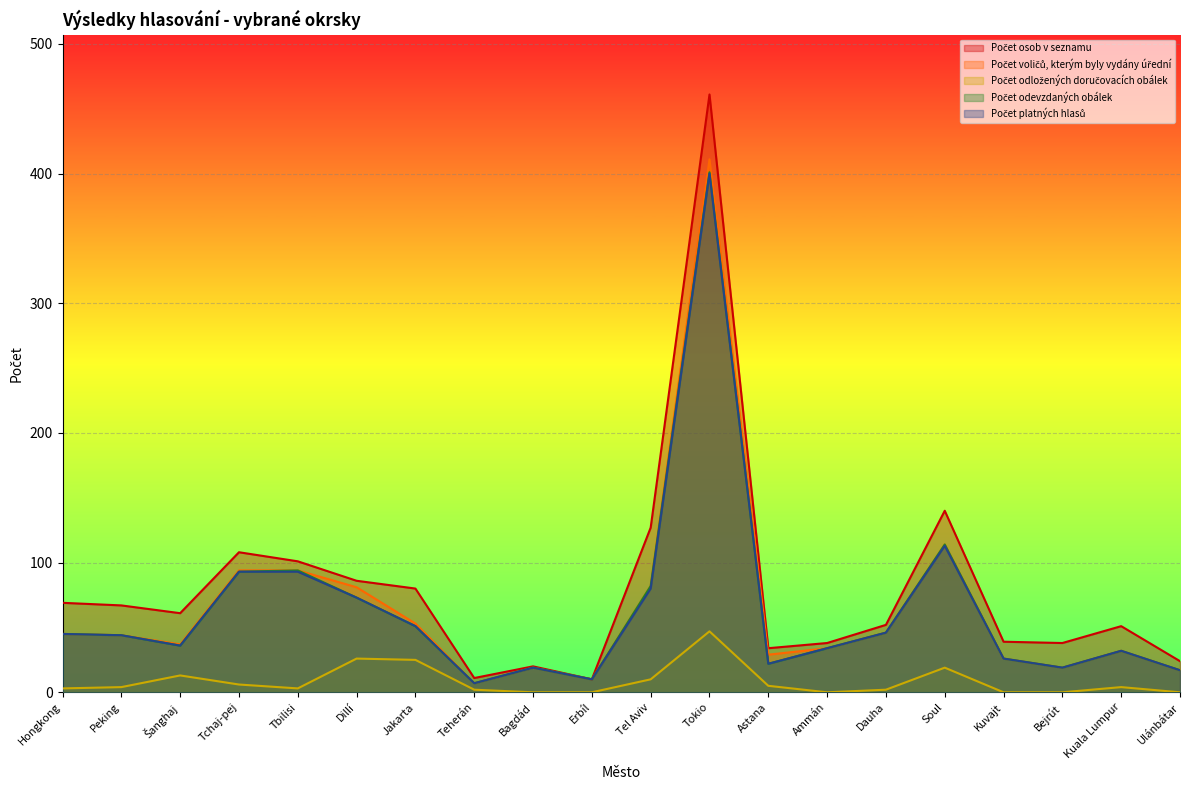

How many lines are shown in the chart?

5